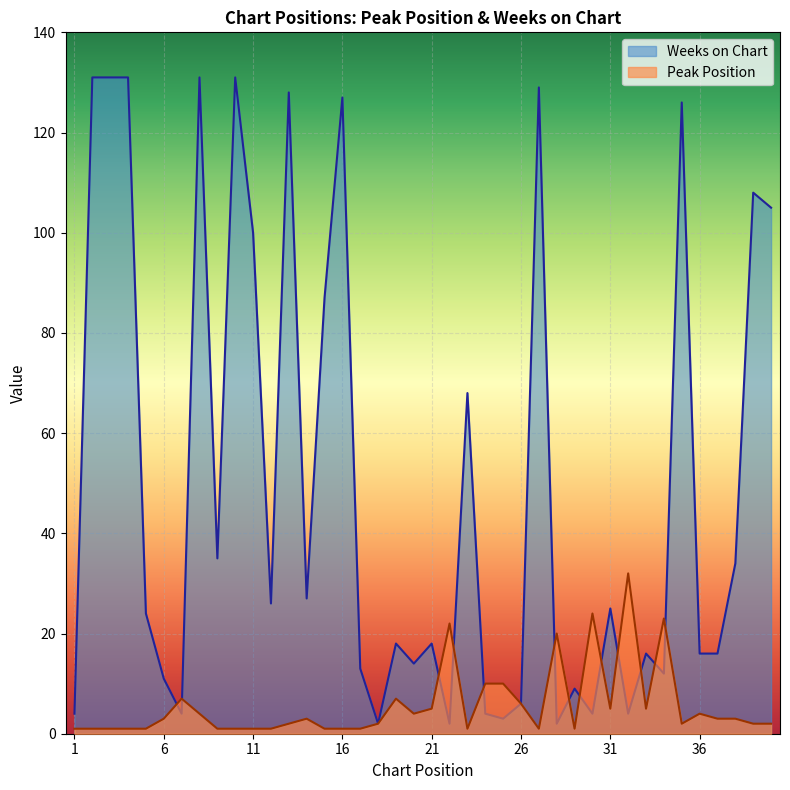

In Weeks on Chart, how many points are higher than both neighbors (excluding endpoints)?

13